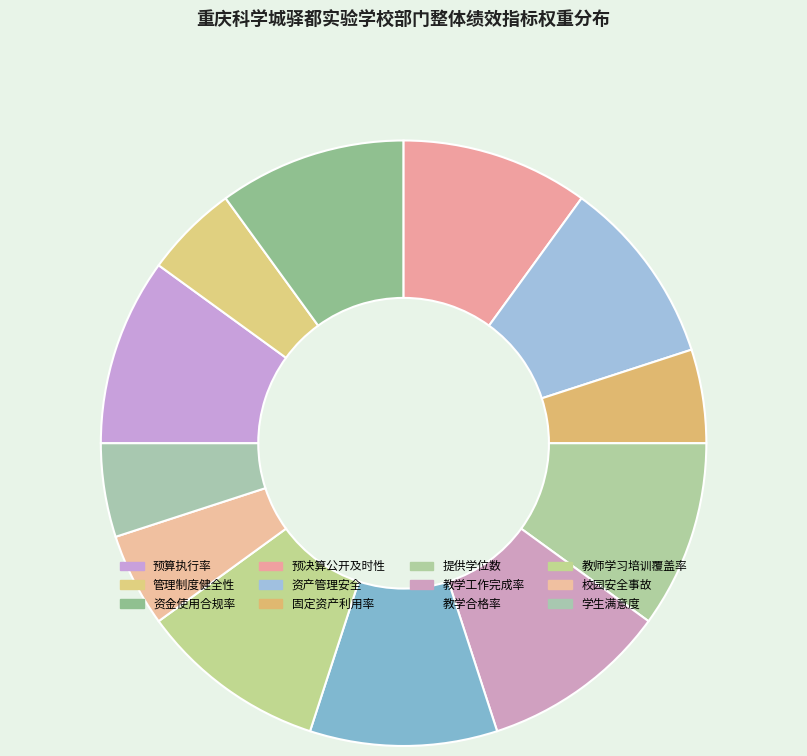

Between 提供学位数 and 固定资产利用率, which is larger?

提供学位数